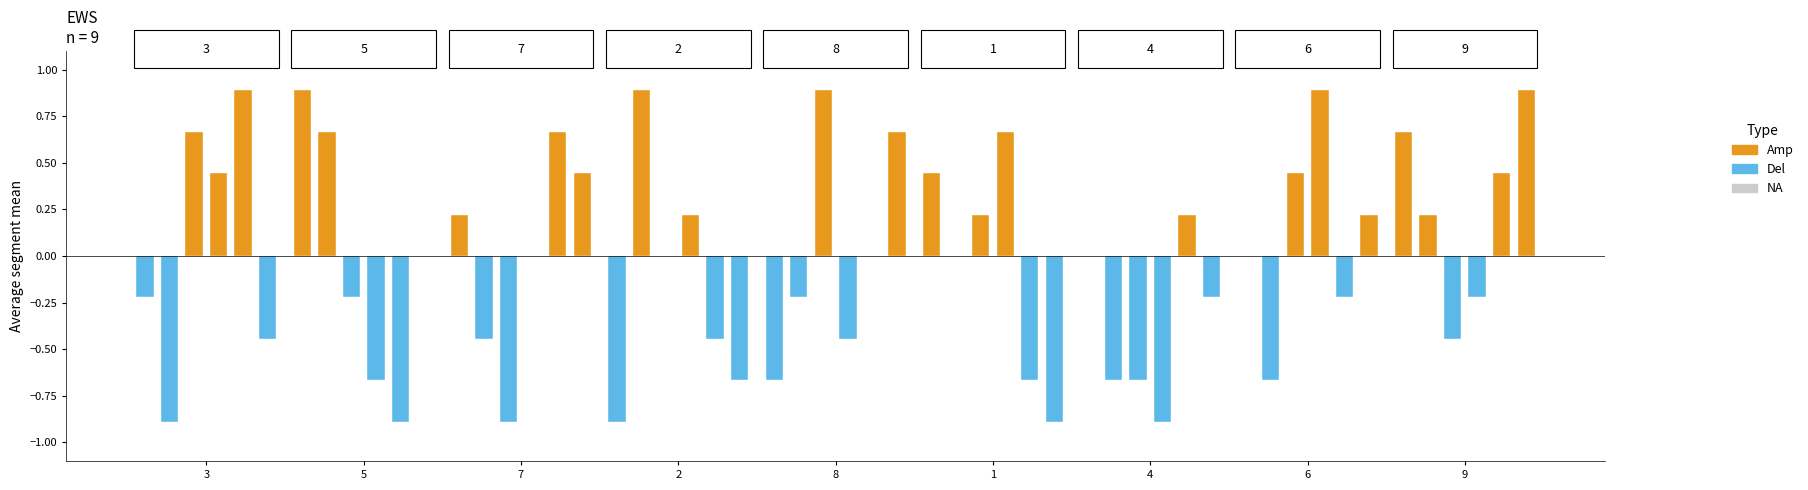

Reading left to right, what are all the values shown in this chart?

col_5: -0.2	0.9	0.2	-0.9	-0.7	0.4	0.0	0.0	0.7
col_6: -0.9	0.7	-0.4	0.9	-0.2	0.0	-0.7	-0.7	0.2
col_3: 0.7	-0.2	-0.9	0.0	0.9	0.2	-0.7	0.4	-0.4
col_4: 0.4	-0.7	0.0	0.2	-0.4	0.7	-0.9	0.9	-0.2
col_8: 0.9	-0.9	0.7	-0.4	0.0	-0.7	0.2	-0.2	0.4
col_2: -0.4	0.0	0.4	-0.7	0.7	-0.9	-0.2	0.2	0.9